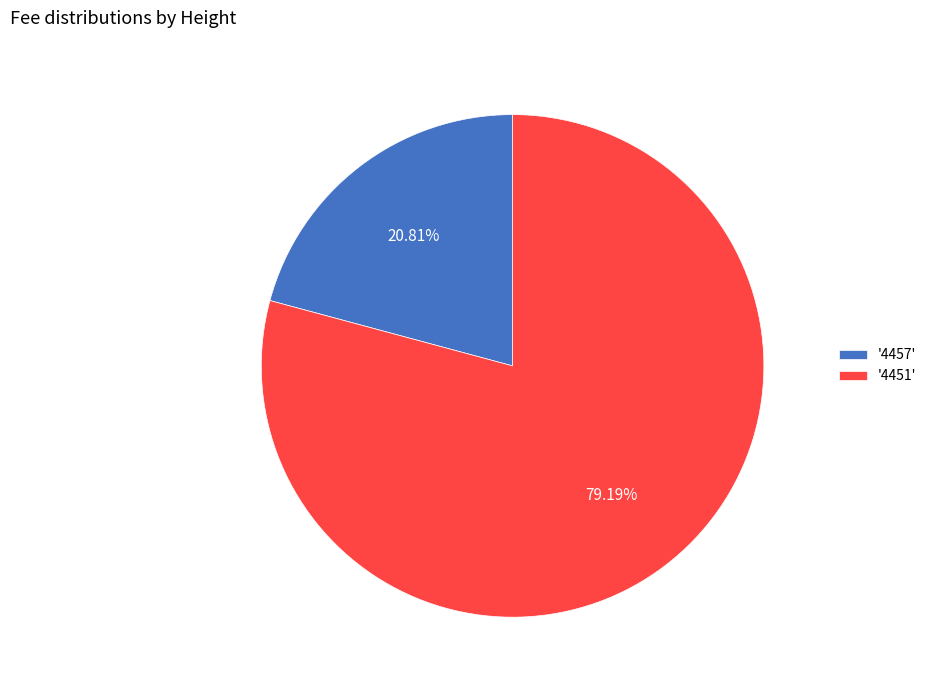

How many segments does this pie chart have?

2